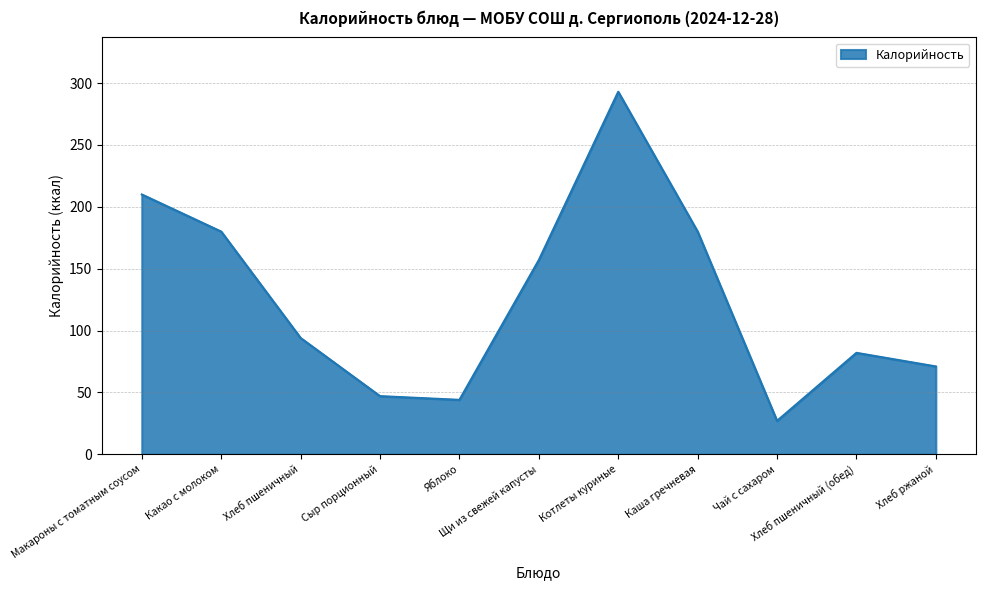

What is the greatest value displayed?

293